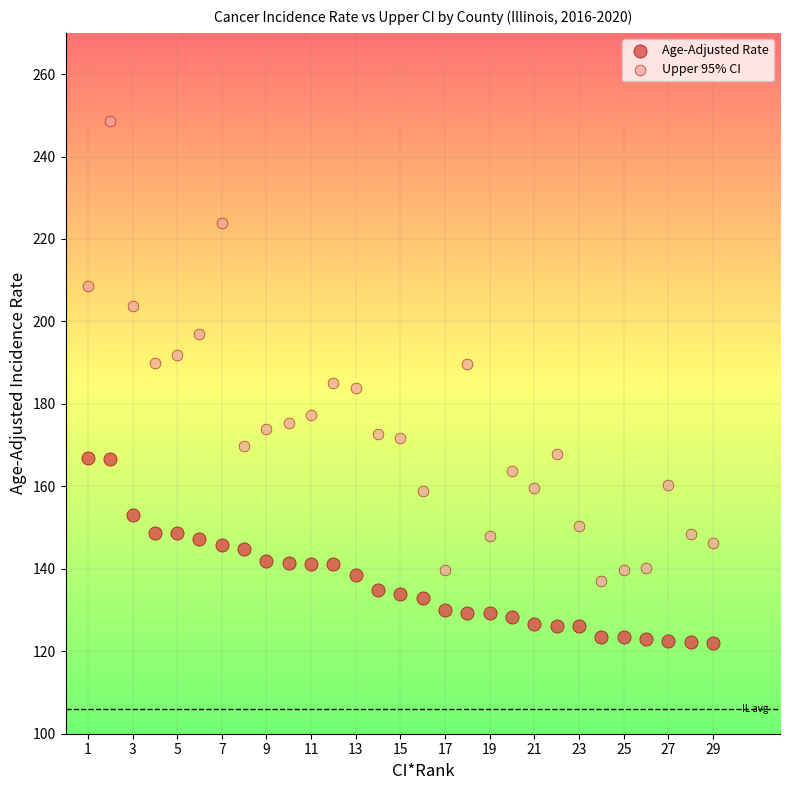

What are all the series names shown in the legend?

Age-Adjusted Rate, Upper 95% CI